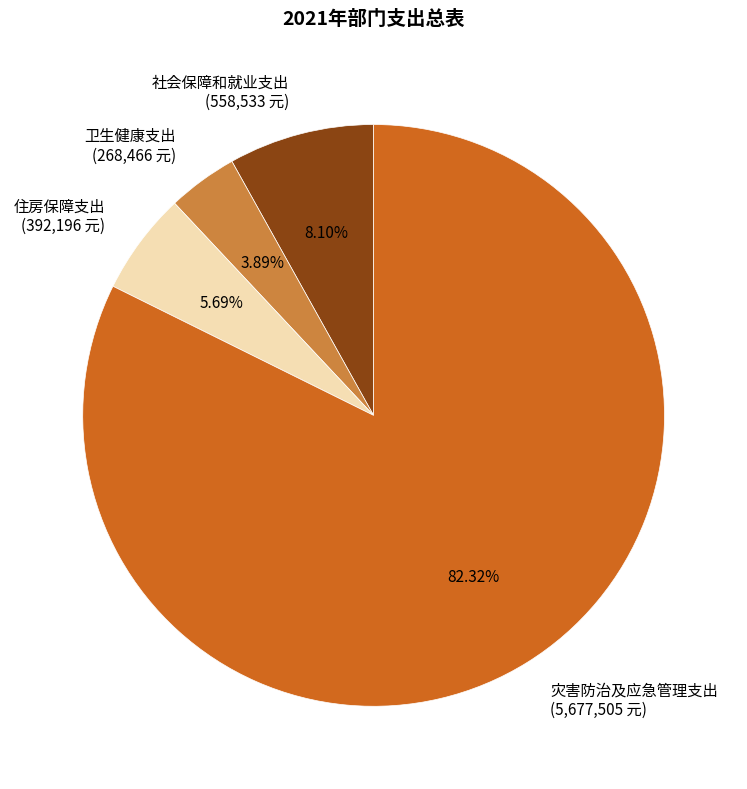

How many slices are in this pie chart?

4